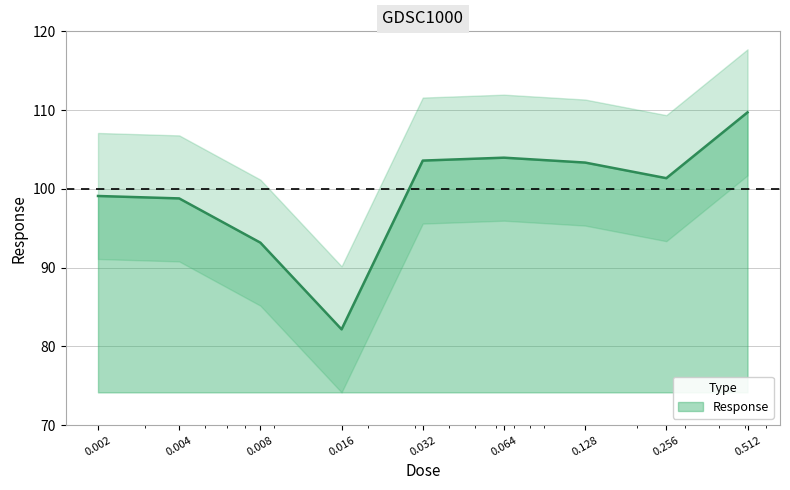

At which category does the data reach its first local valley?

0.016